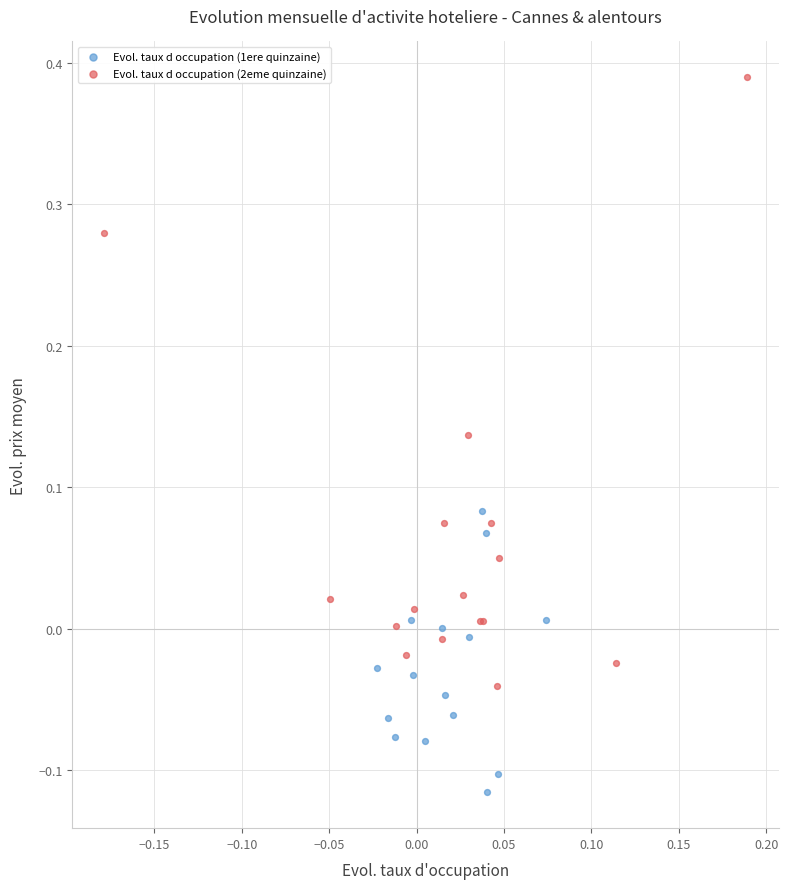

Which series reaches the maximum Y coordinate?

Evol. taux d occupation (2eme quinzaine)